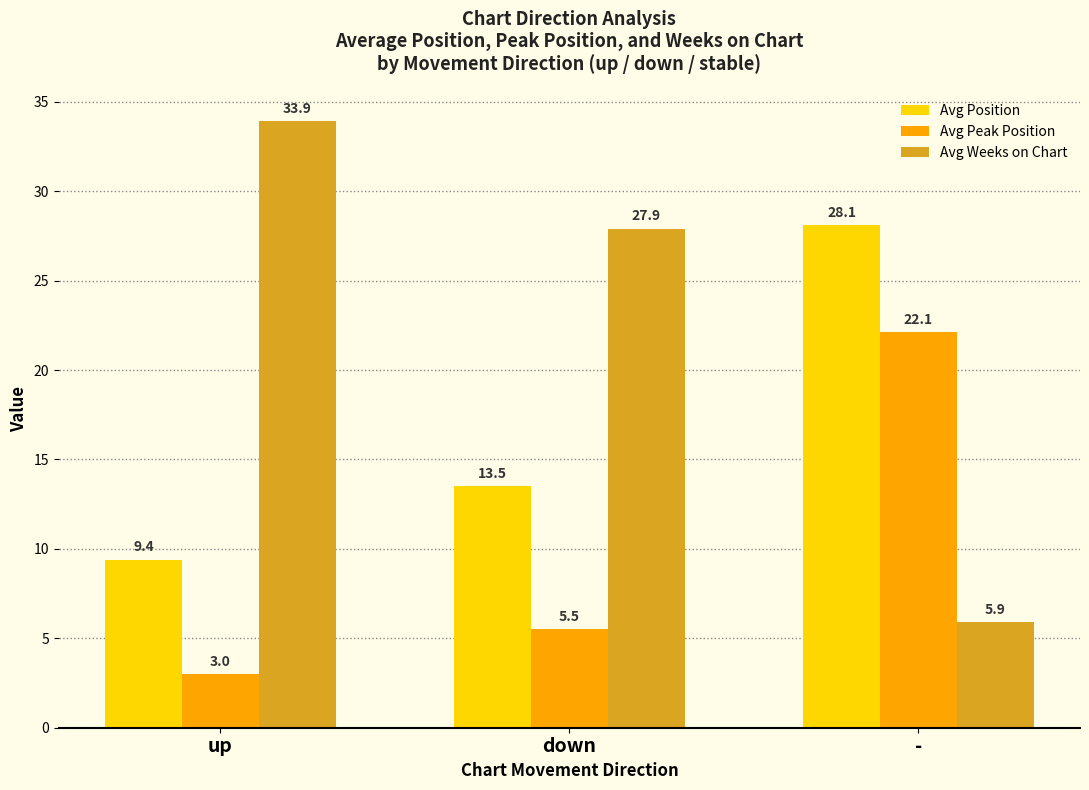

How many values in the Avg Weeks on Chart series are below 27?

1